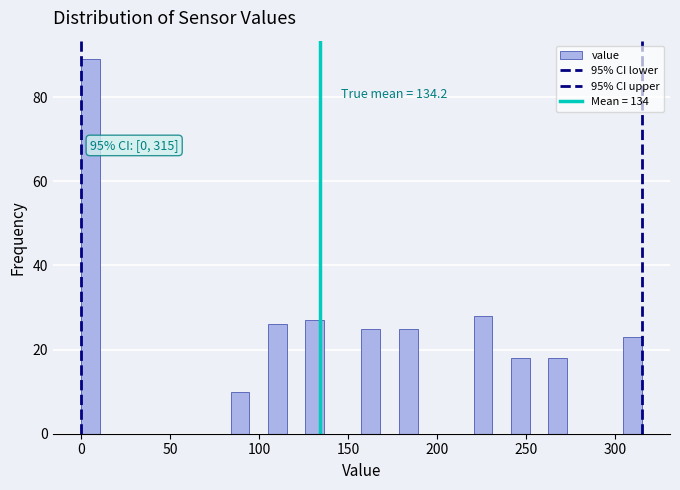

Around what value on the x-axis is the tallest bar? Give the approximate position of its centre, as read against the axis.

5